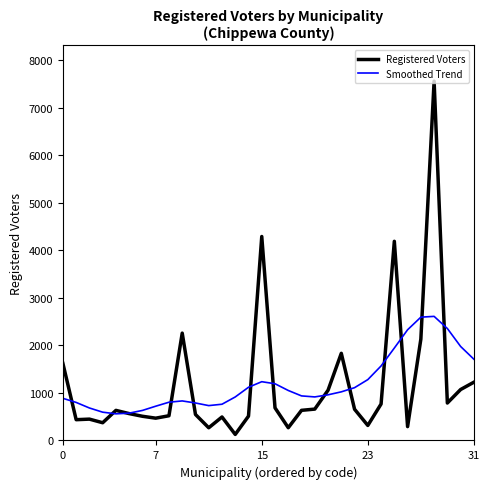

Rank the series by their maximum value, from highest to lowest.

Registered Voters, Smoothed Trend